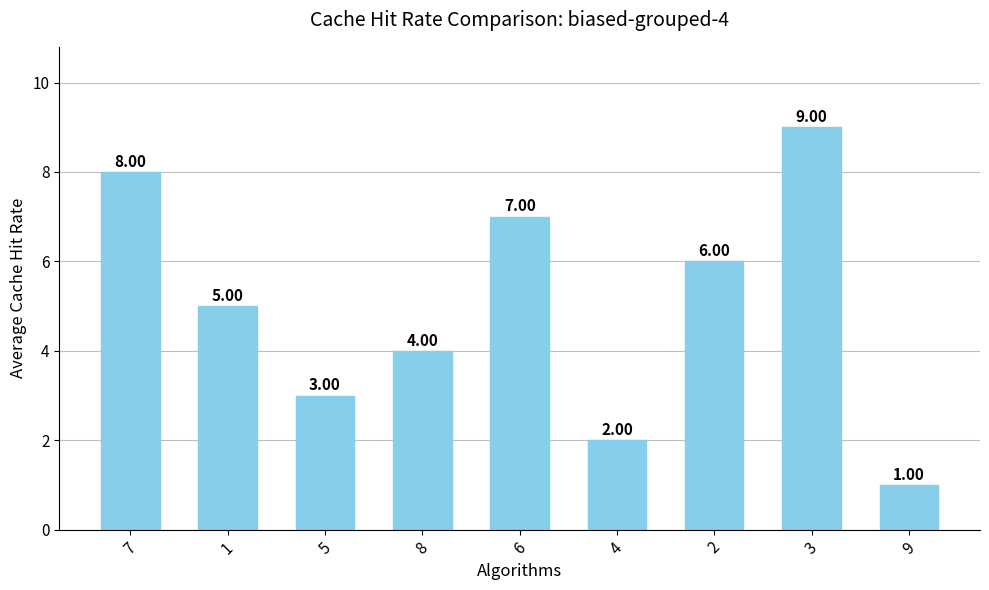

What position from the left is 8?

4